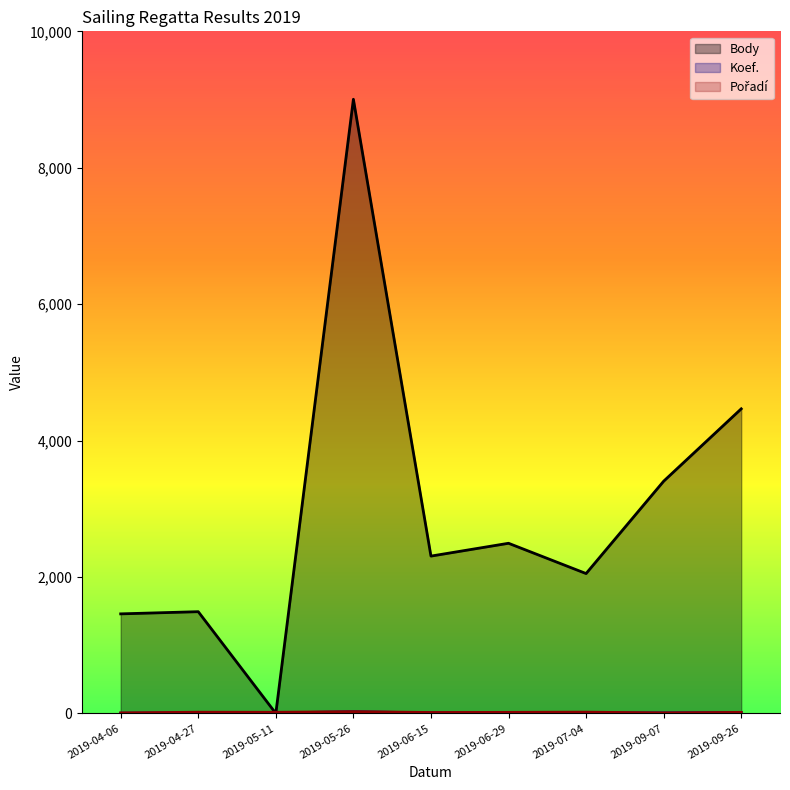

What is the total value across all series at 2019-06-15?

2326